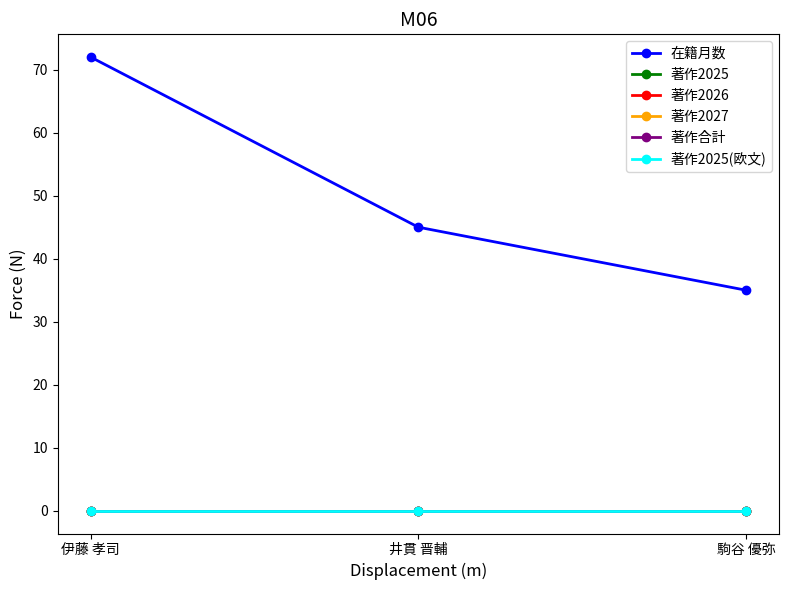

Is this an area chart (filled region under the line)?

No